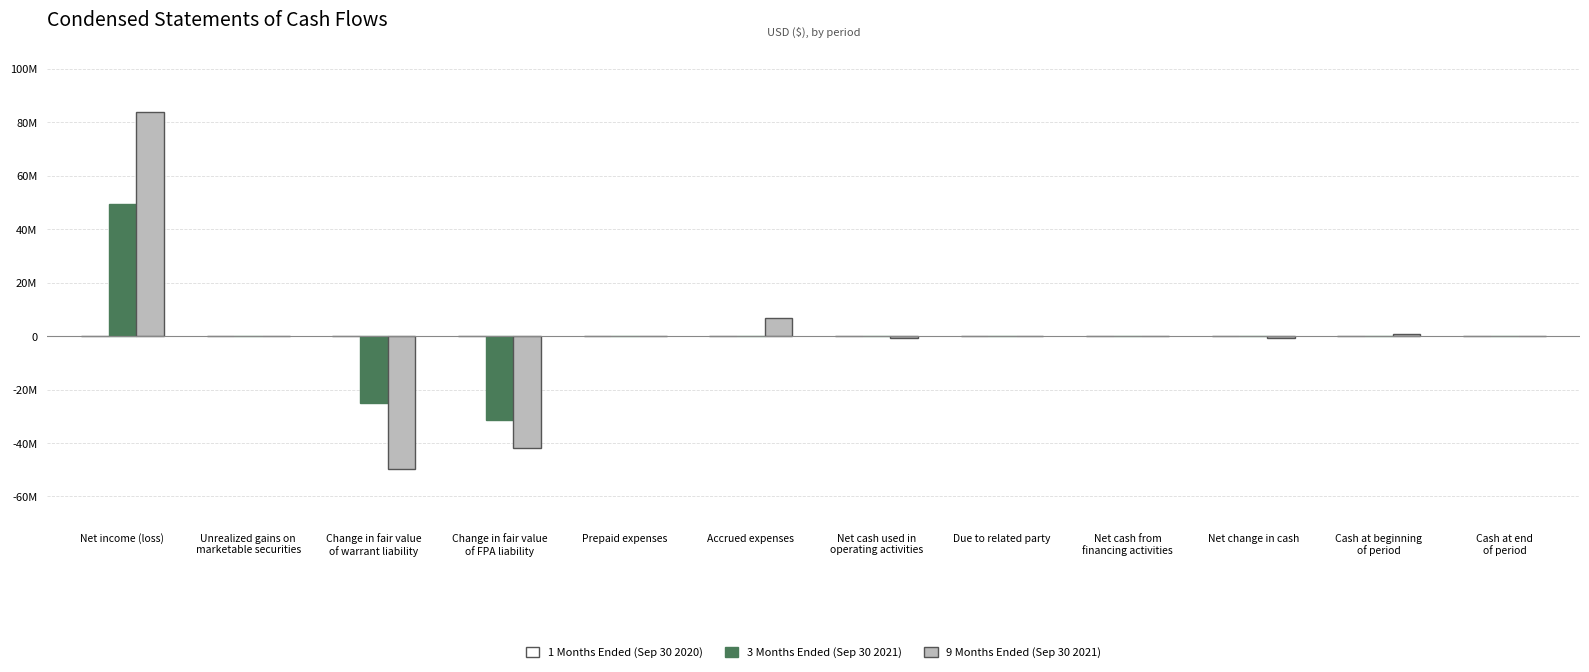

Reading right to left, transcribe all the data shown in this chart.

1 Months Ended (Sep 30 2020): 0	0	0	0	0	0	0	0	0	0	0	-5000
3 Months Ended (Sep 30 2021): 57423	0	0	0	0	0	0	0	-31354748	-24983421	-7682	49385333
9 Months Ended (Sep 30 2021): 57423	855972	-798549	89845	89845	-888394	6838389	109584	-41941059	-49582029	-21794	83708515